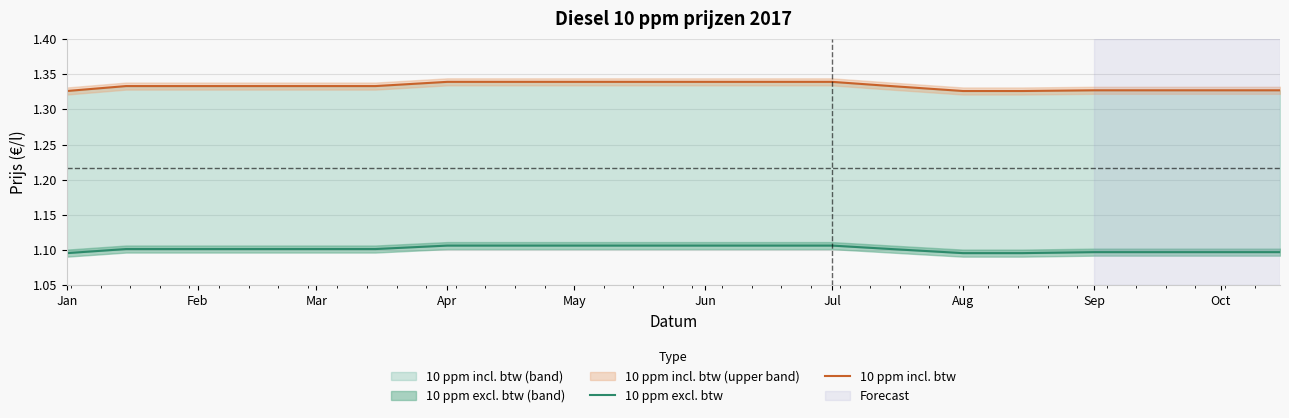

At which category is the sum across all series the highest?

Apr